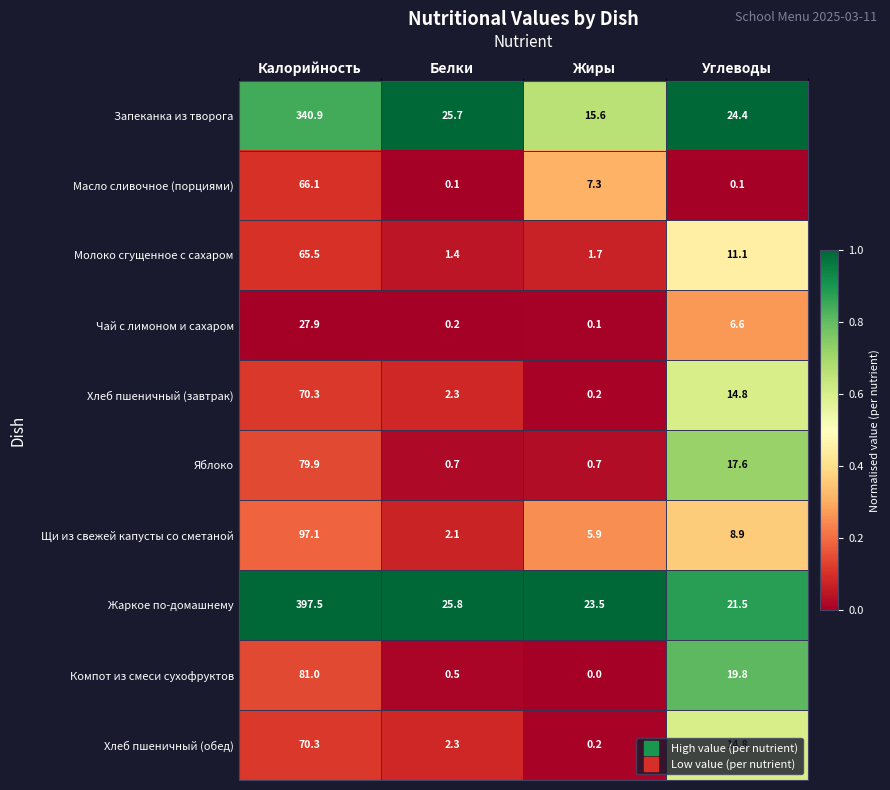

The value of Масло сливочное (порциями) at Жиры is 11.6. True or false?

False